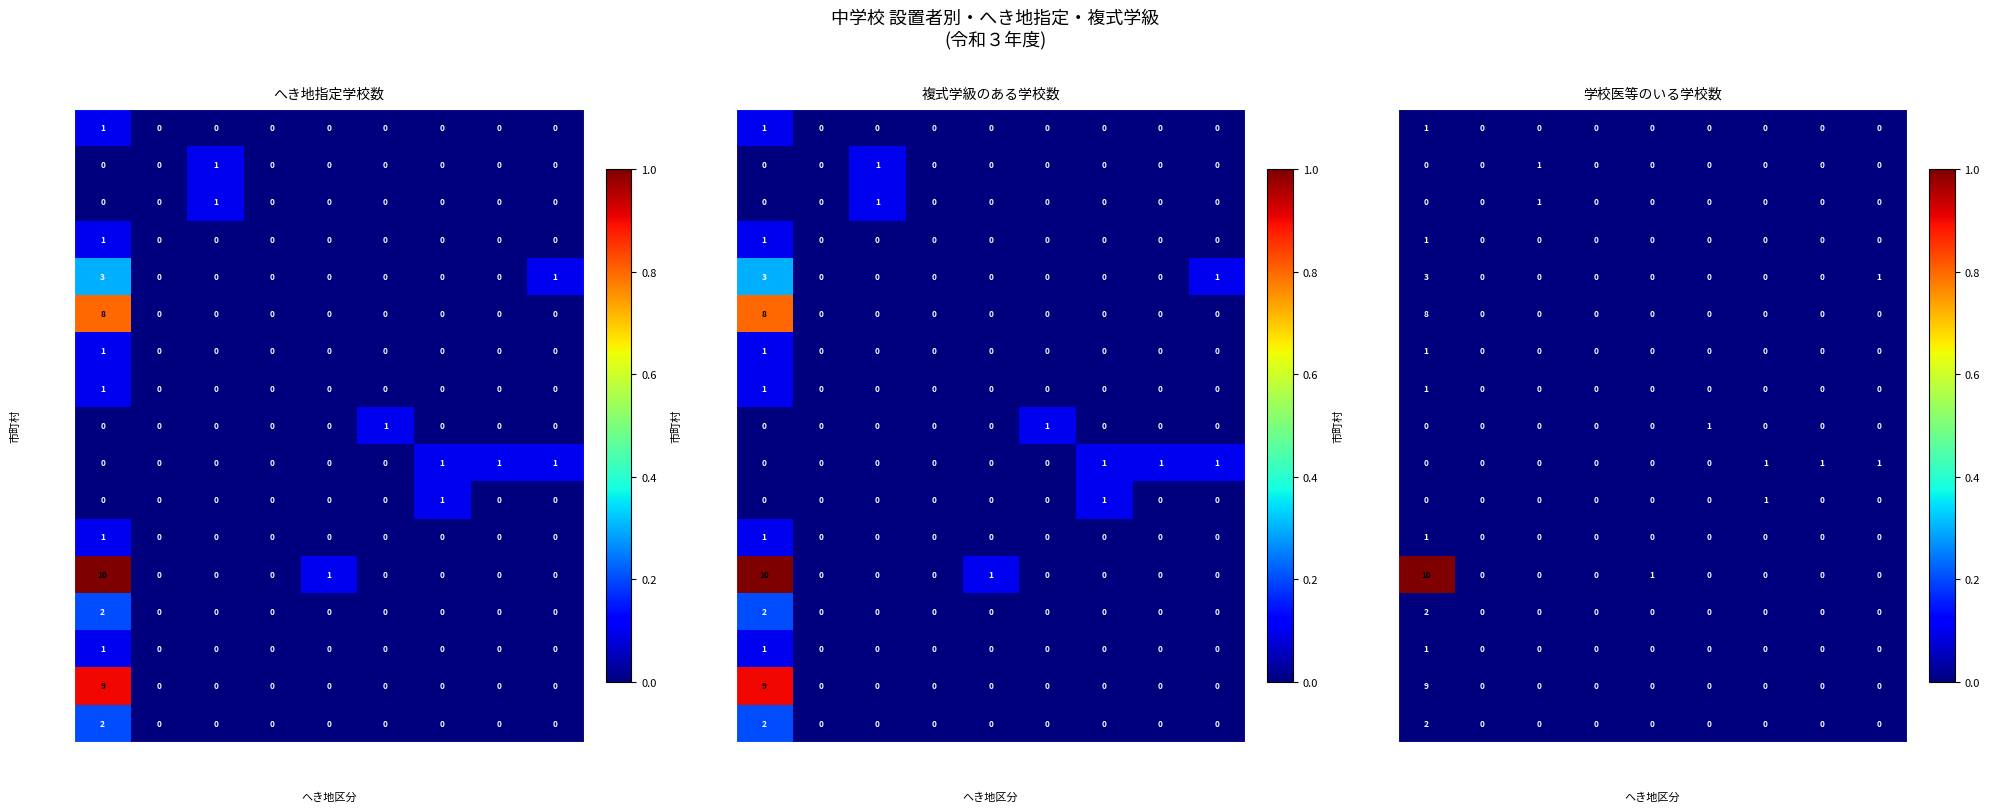

What is the difference between the highest and lowest values at 指定なし?

1